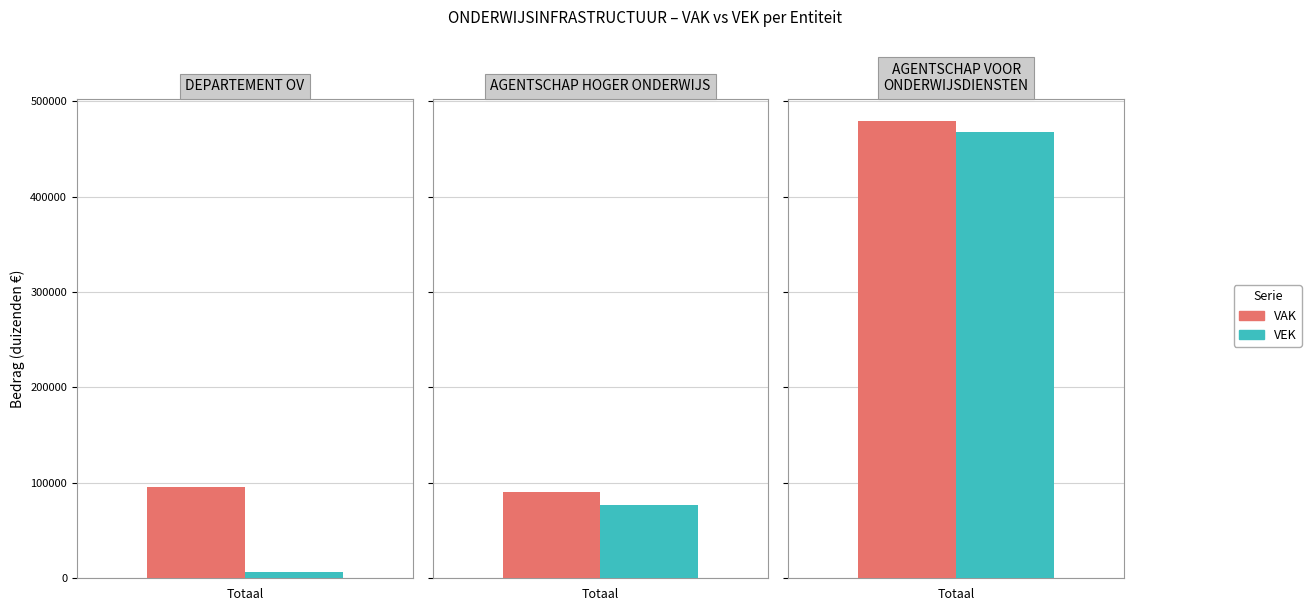

True or false: VEK has a value of 102213 at AGENTSCHAP HOGER ONDERWIJS.

False